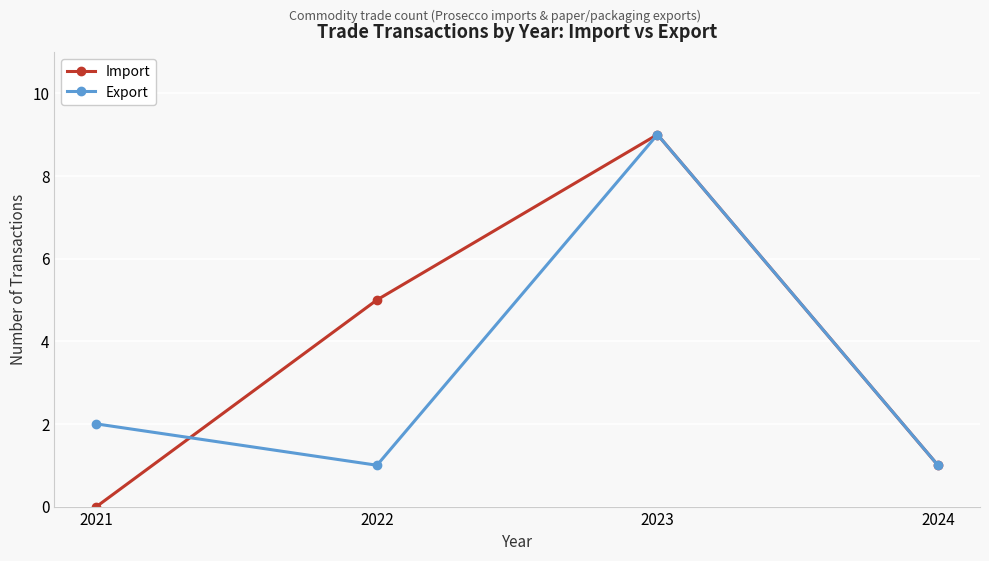

At 2021, list the series in order from largest to smallest.

Export, Import